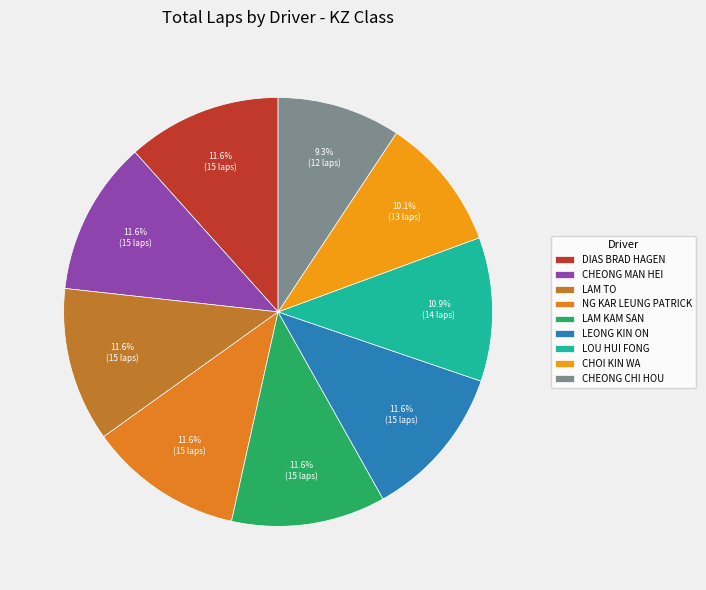

Does any single category account for the majority?

No